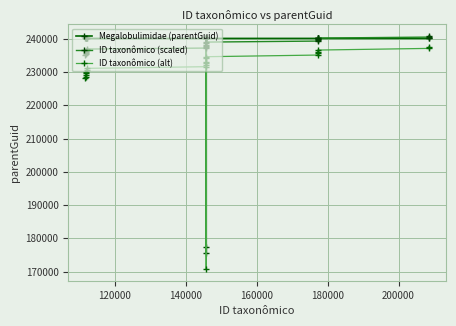

How many lines are shown in the chart?

3